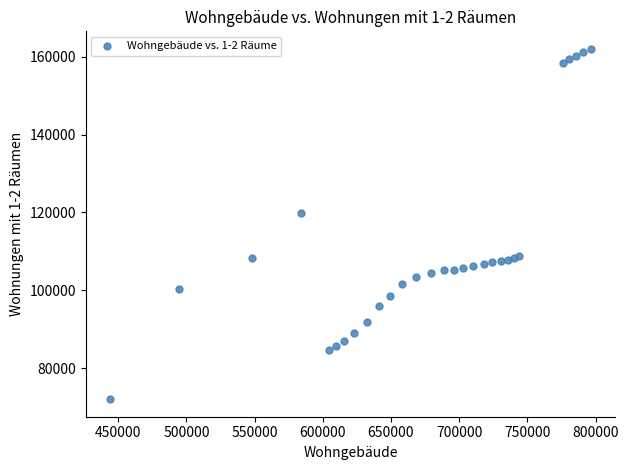

What Y value in the scatter plot is closest to 117038?

119913